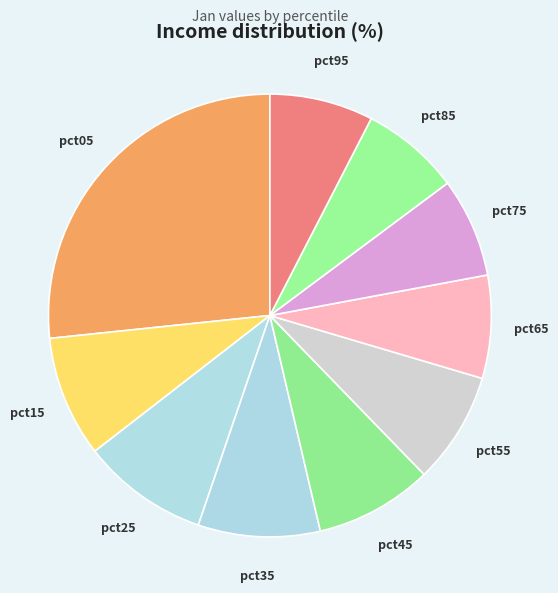

Which slice is the largest?

pct05